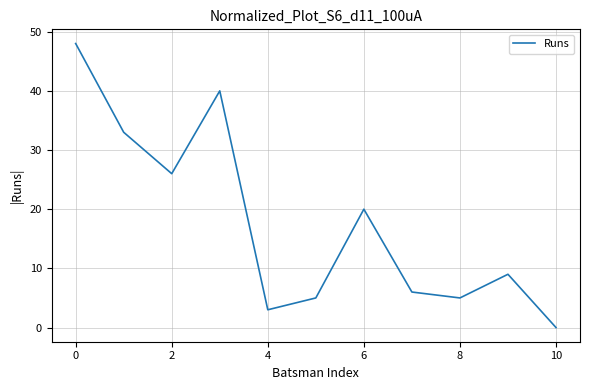

What is the greatest value displayed?

48